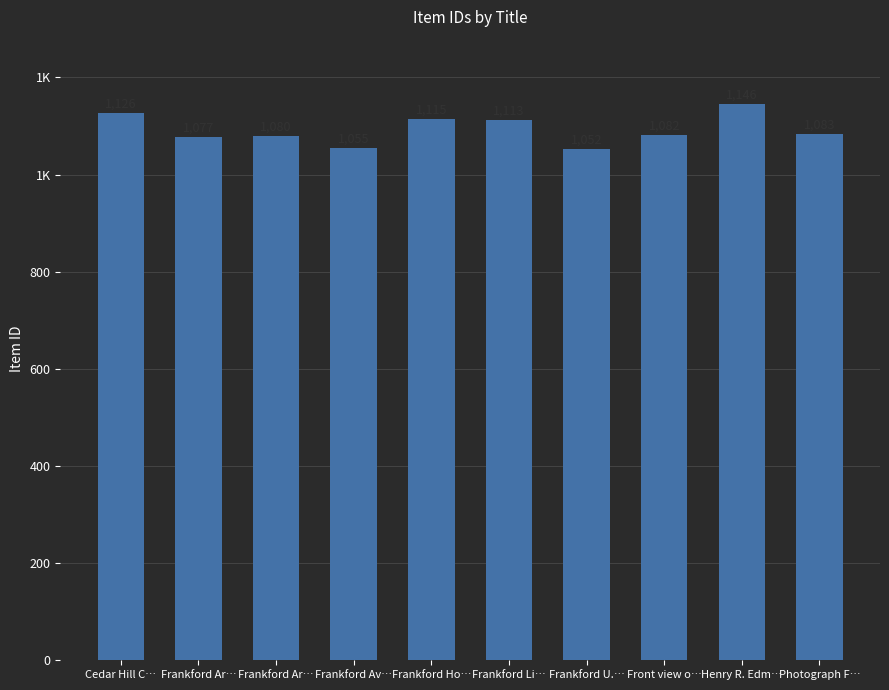

What is the difference between the values at Front view o… and Frankford Li…?

31